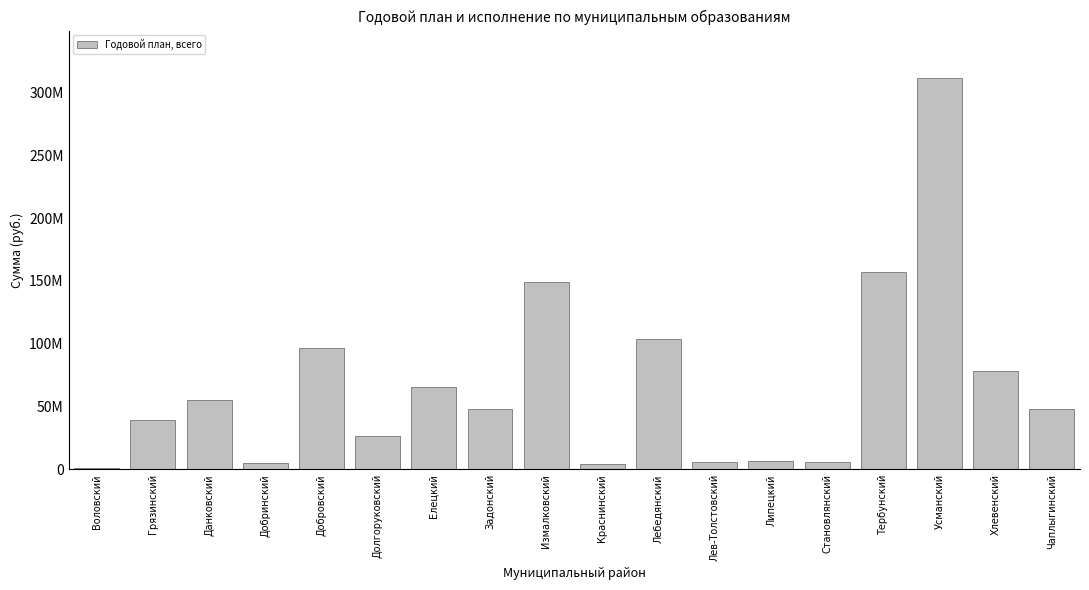

Does the chart contain stacked bars?

No